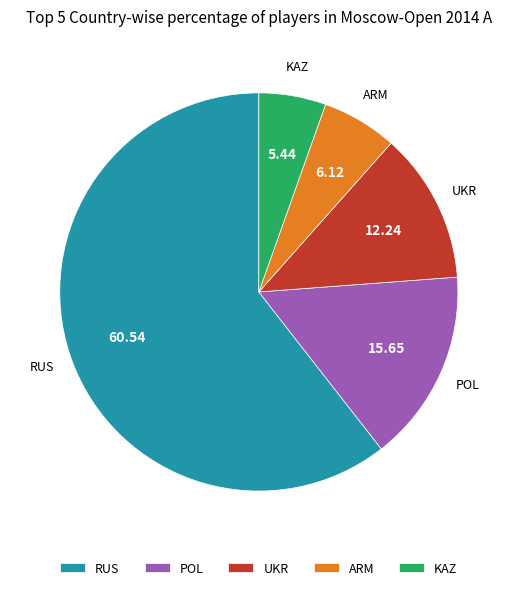

How many segments does this pie chart have?

5